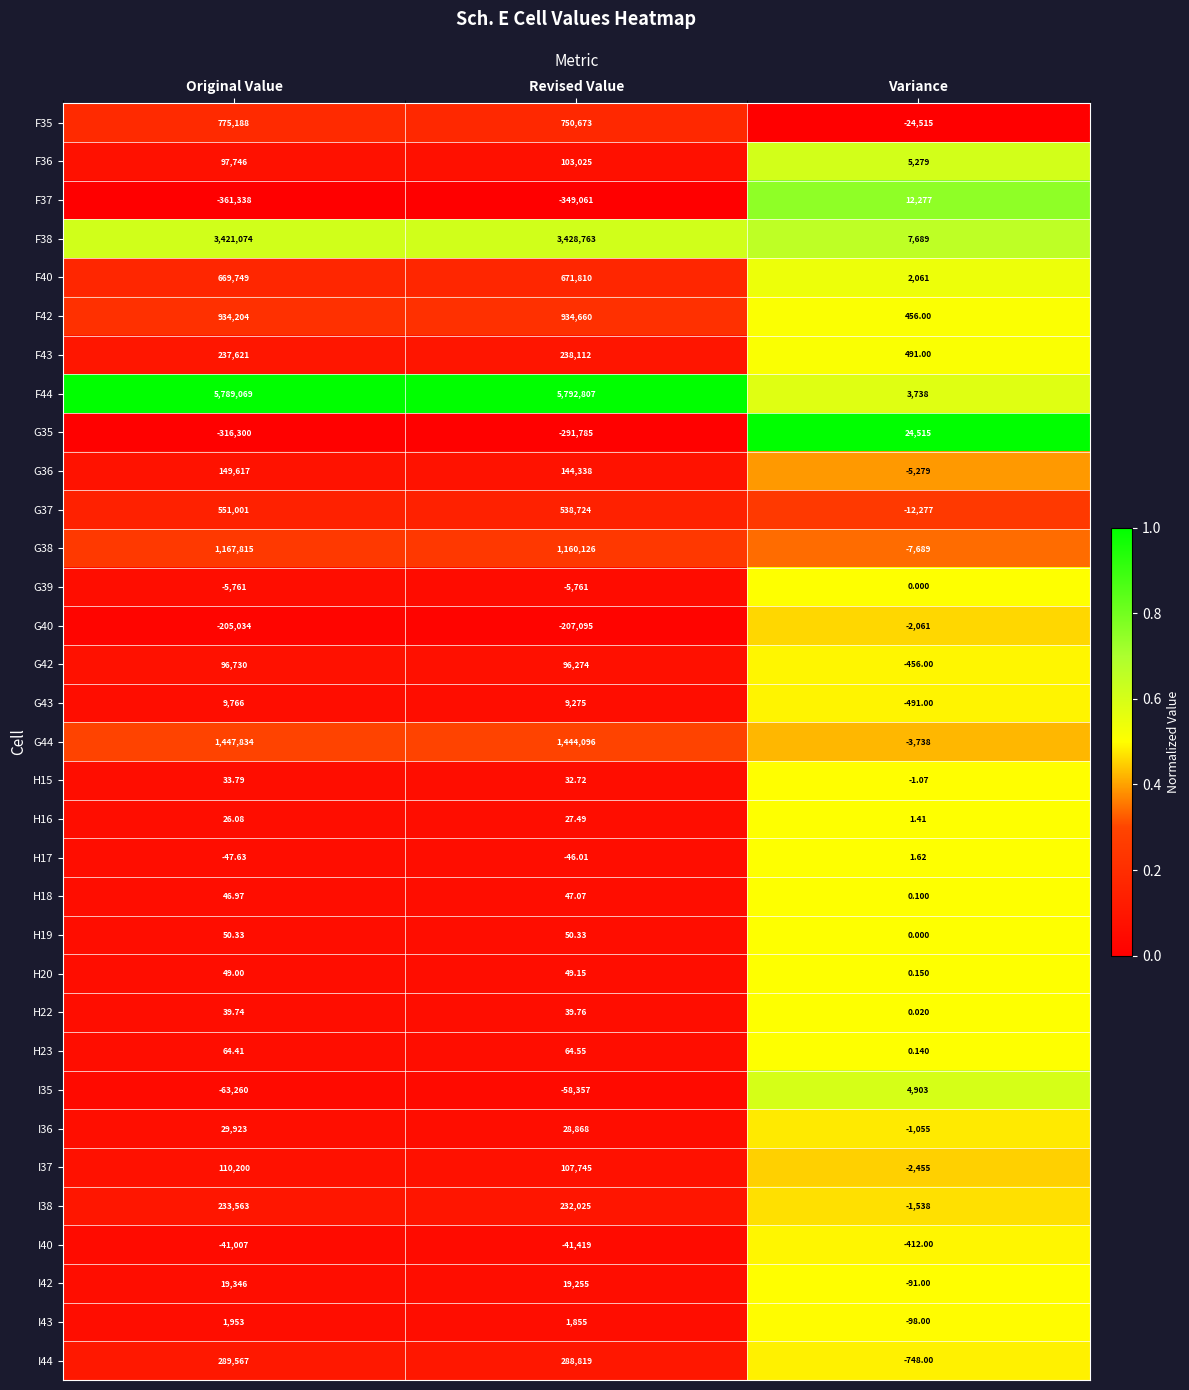

At which category is the sum across all series the highest?

Original Value